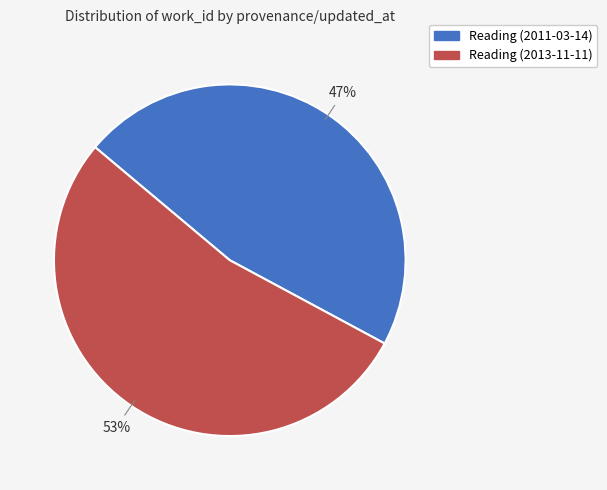

Combined, do Reading (2011-03-14) and Reading (2013-11-11) account for over 50%?

Yes